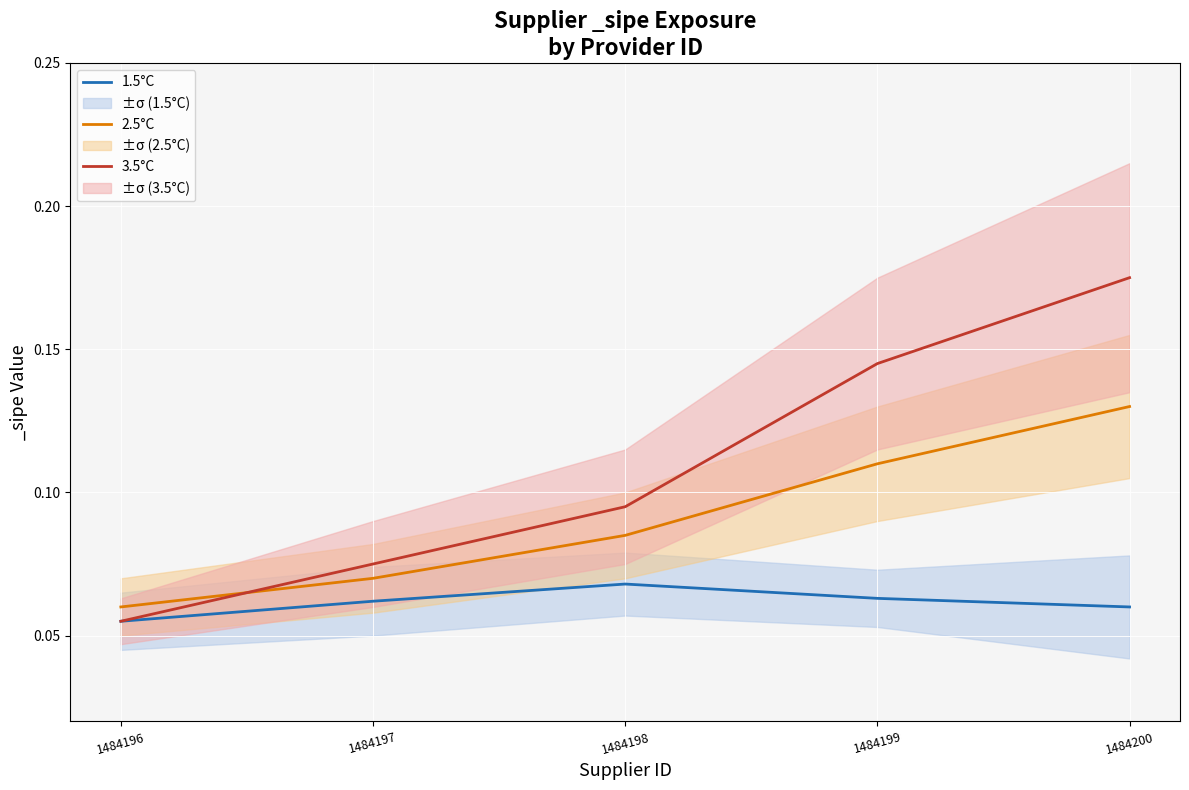

Which series has the largest total across all categories?

3.5°C